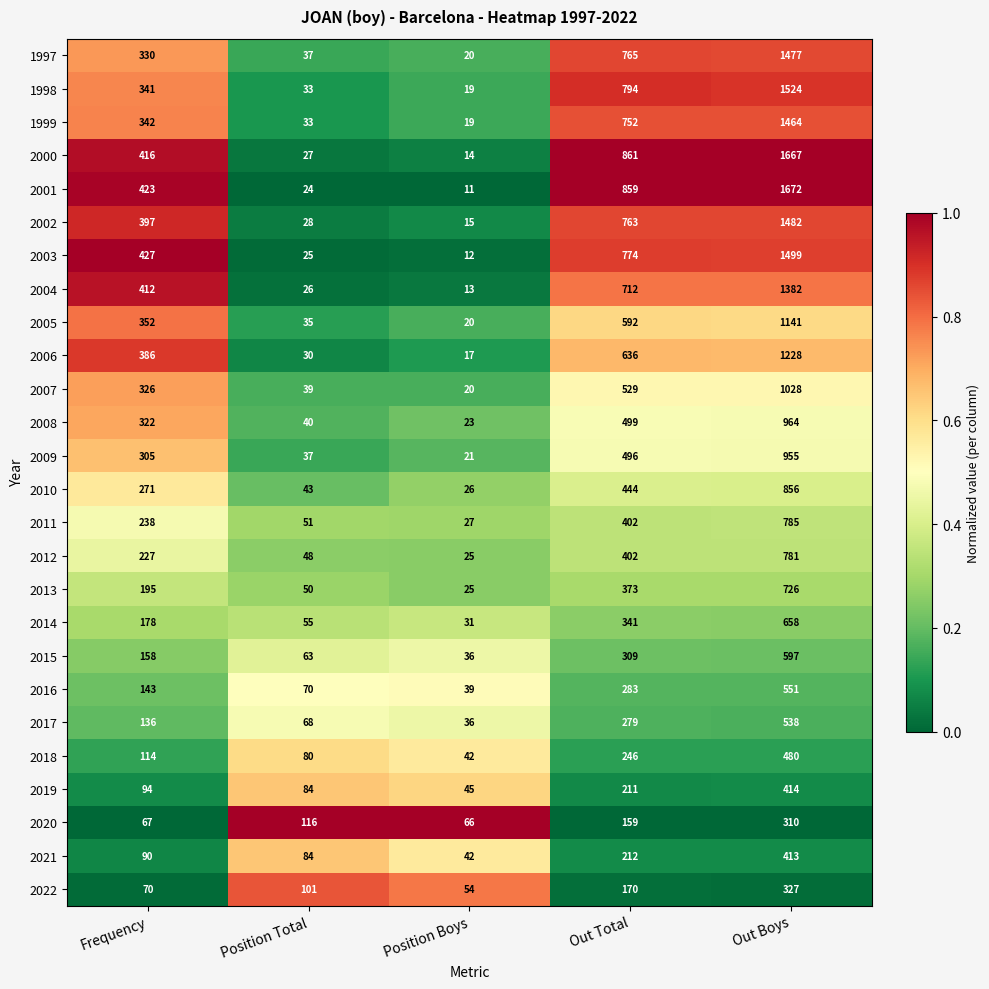

What is the sum of all 2002 values?

2685